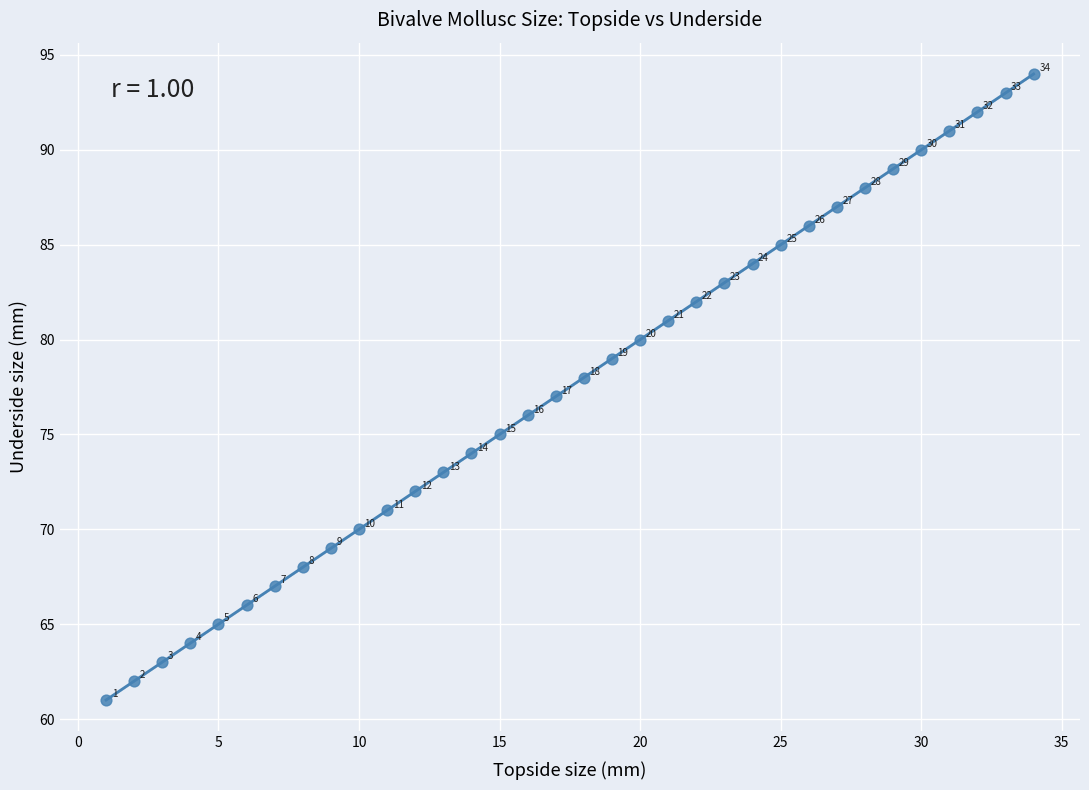

What is the range of X values (max minus min)?

33